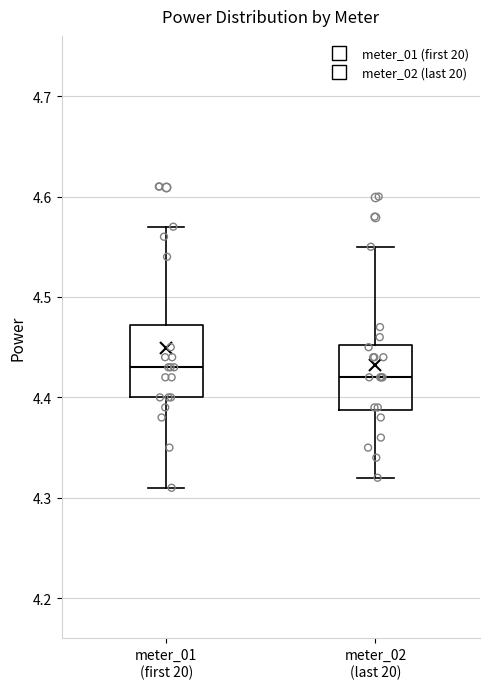

Where does the upper whisker of the box for meter_01 (first 20) end on the y-axis? The values are not printed on the chart, so give them approximately, as read against the axis.

4.57